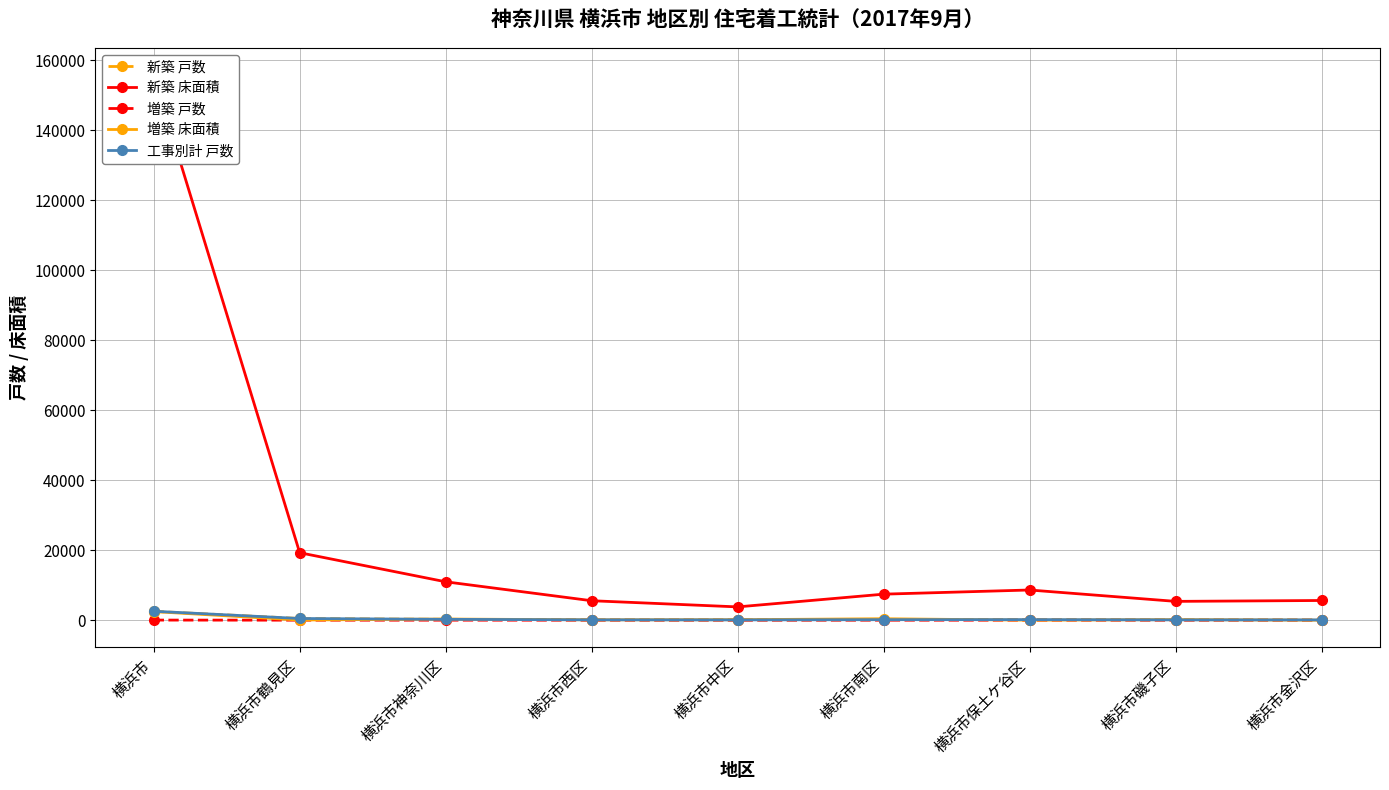

Which has a higher value, 横浜市保土ケ谷区 or 横浜市西区?

横浜市保土ケ谷区